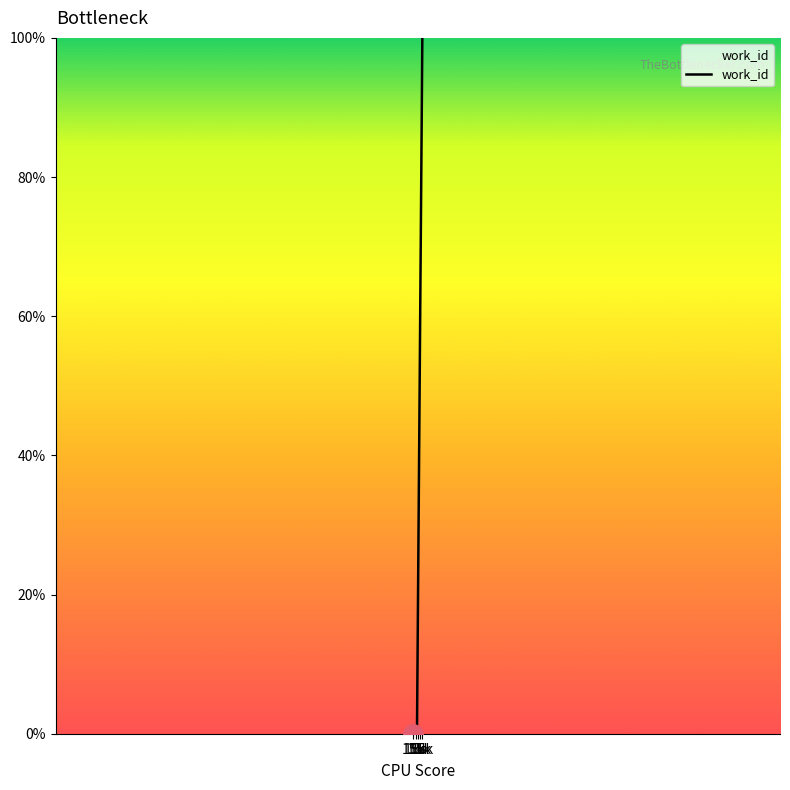

What is the average value?

33.3